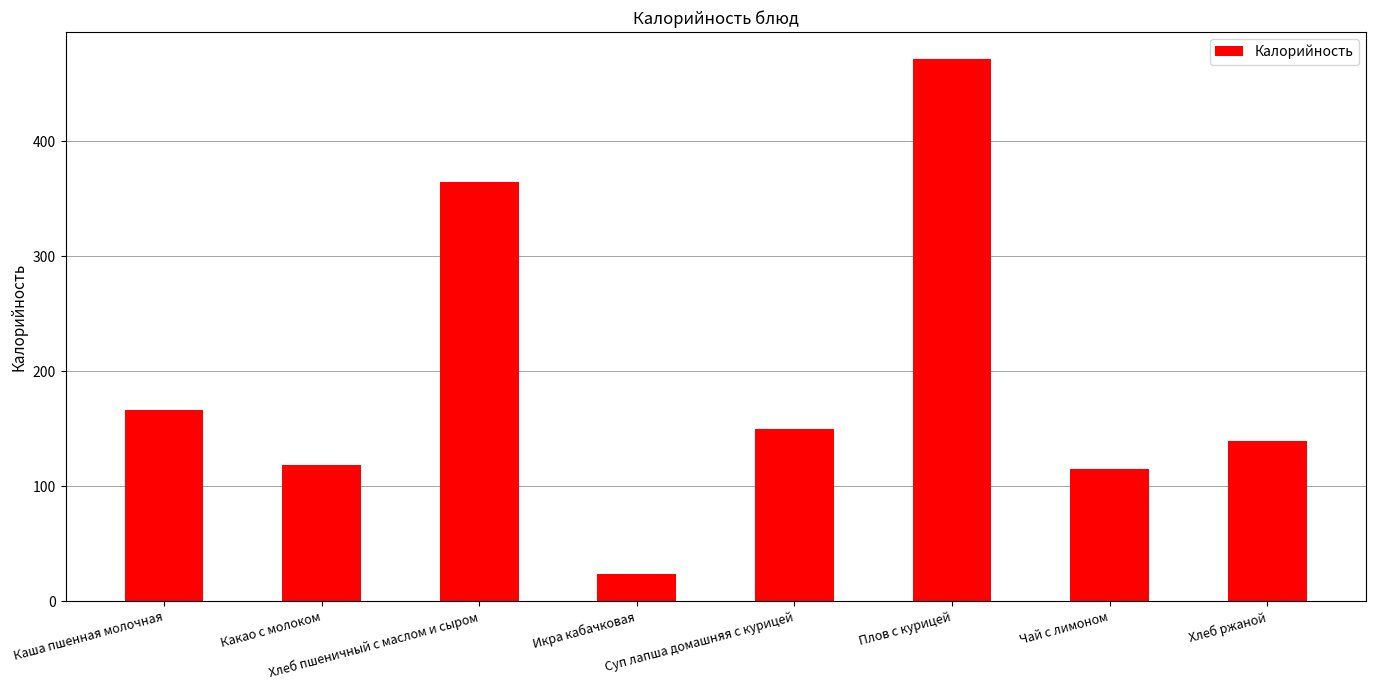

What is the minimum value shown in the chart?

24.0